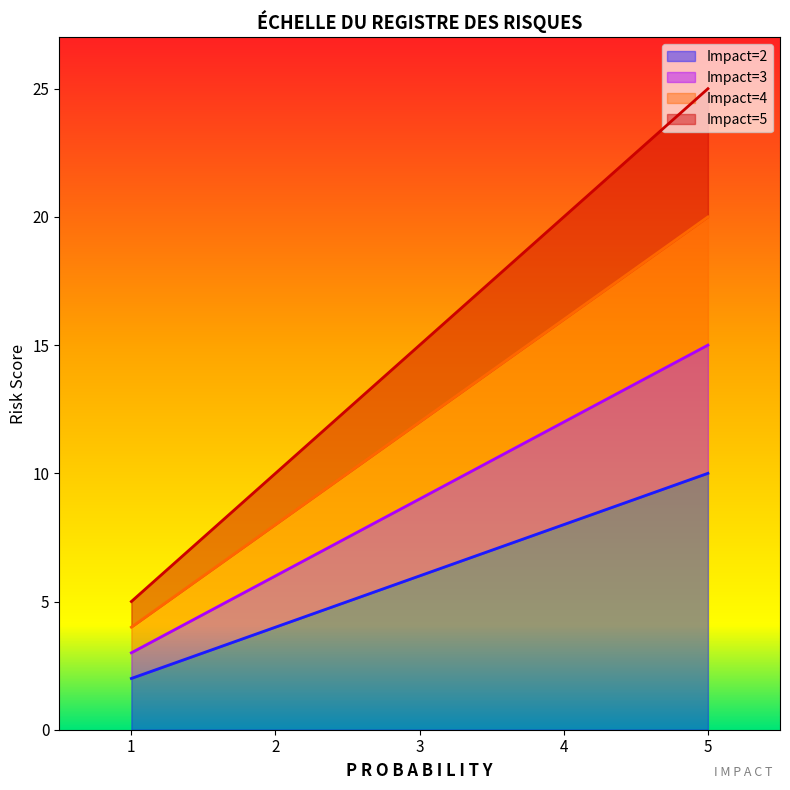

The value of Impact=2 at 5 is 10. True or false?

True